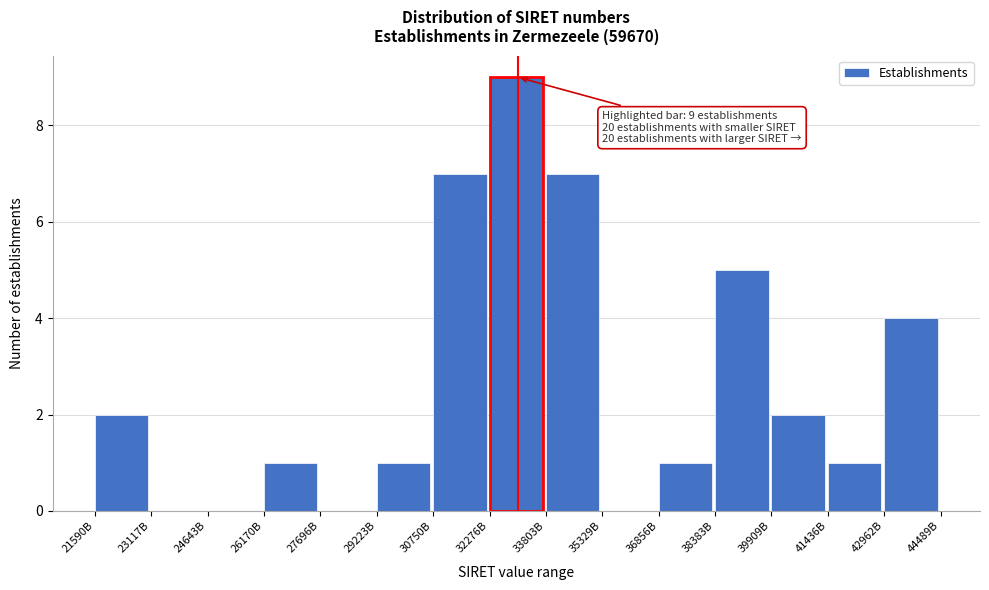

Reading right to left, transcribe all the data shown in this chart.

42962B=4	41436B=1	39909B=2	38383B=5	36856B=1	35329B=0	33803B=7	32276B=9	30750B=7	29223B=1	27696B=0	26170B=1	24643B=0	23117B=0	21590B=2